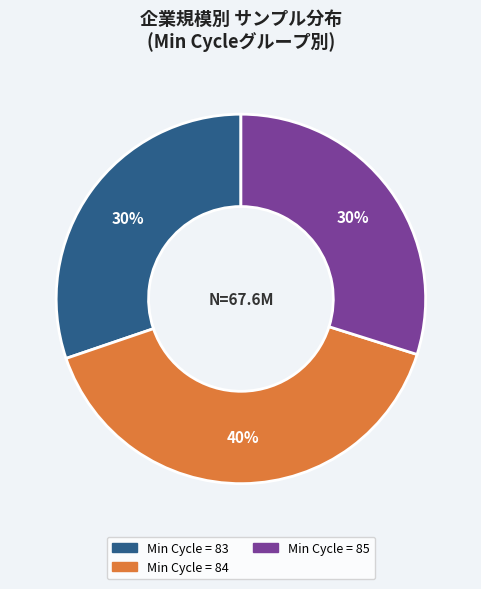

Is there a majority slice in this chart?

No